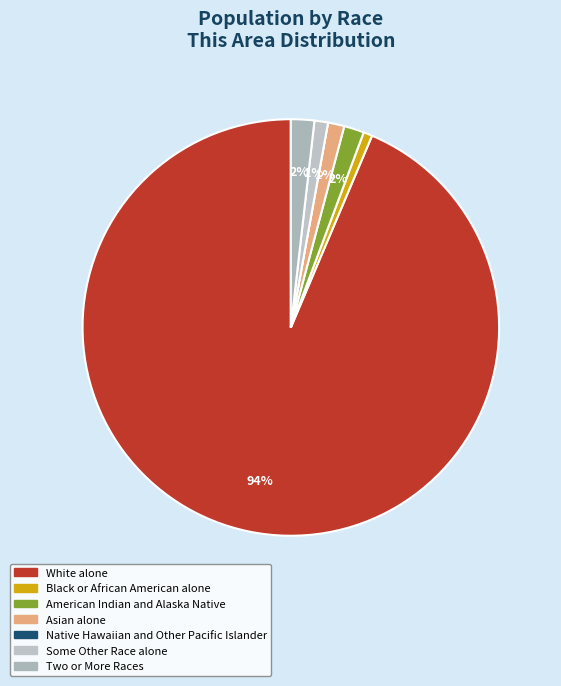

Combined, what portion of the pie is White alone and Black or African American alone?

94.3%